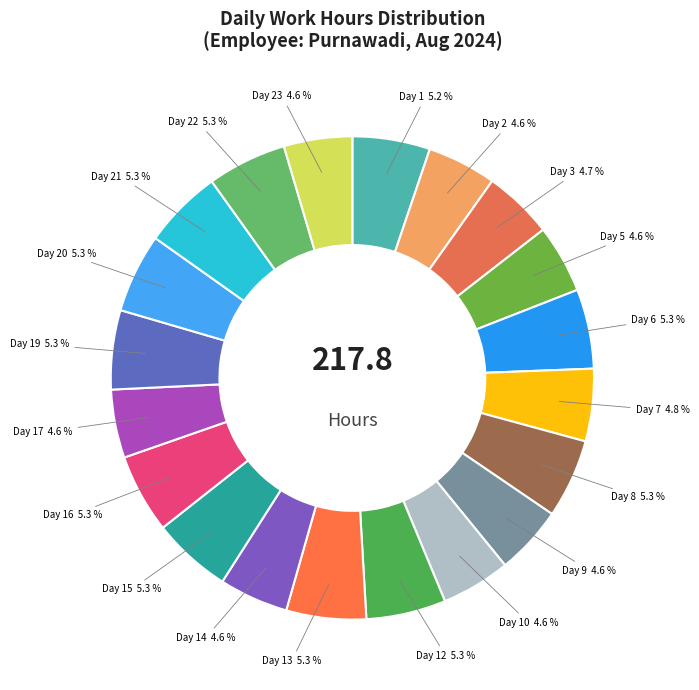

How many slices are in this pie chart?

20